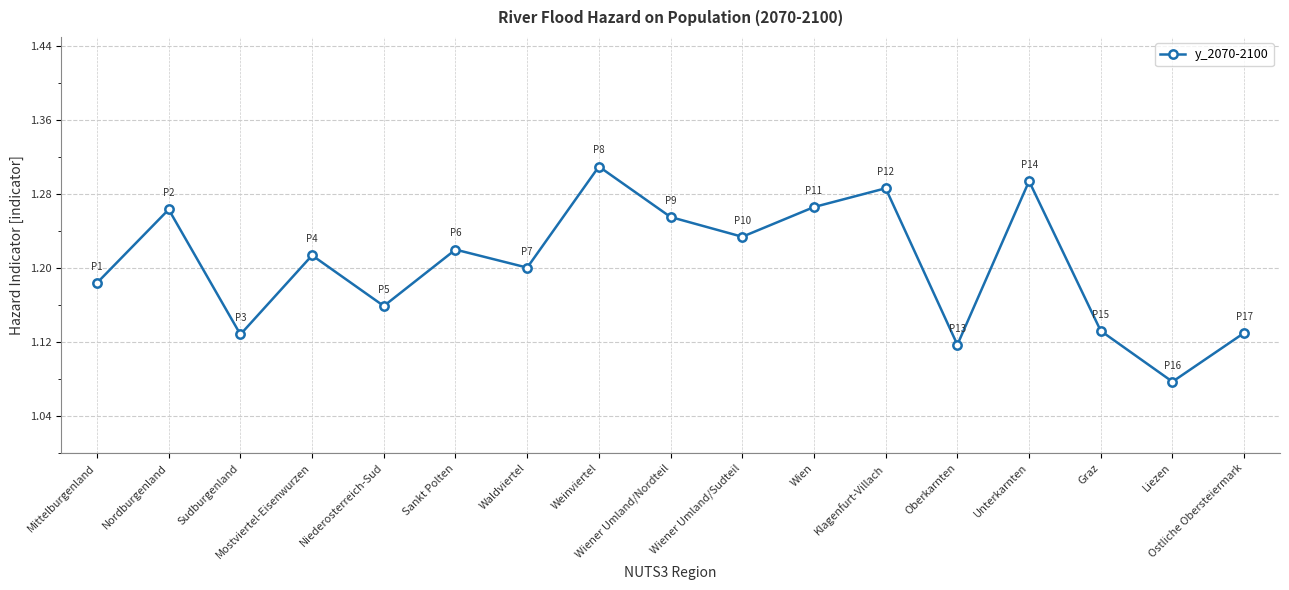

What is the difference between the second highest and second lowest values?

0.2